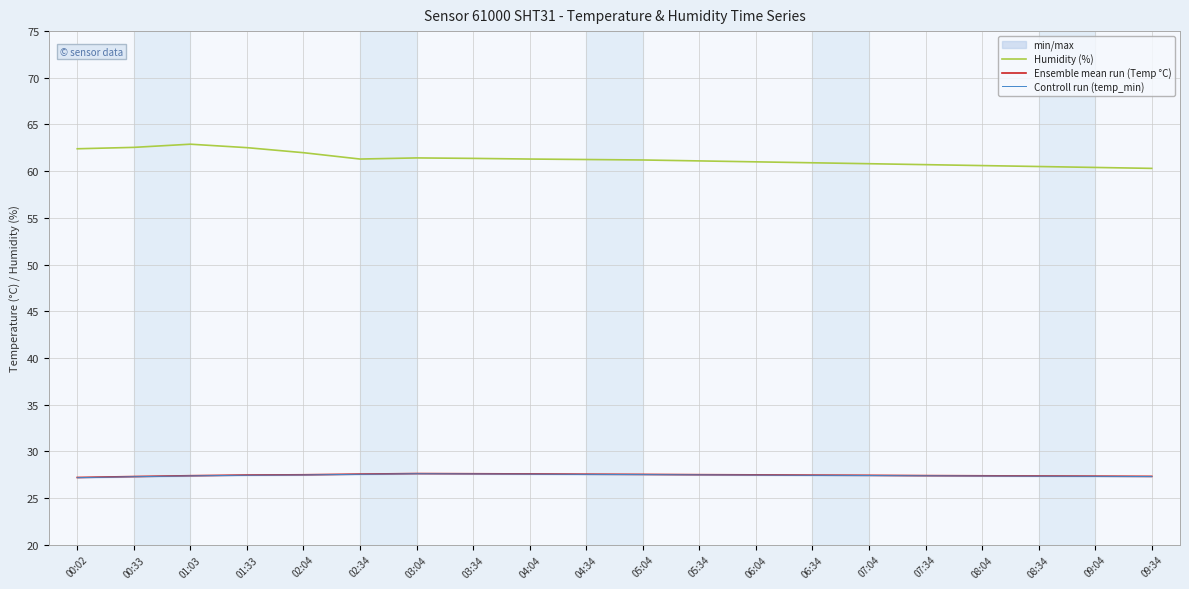

The value of Humidity (%) at 07:34 is 82.8. True or false?

False